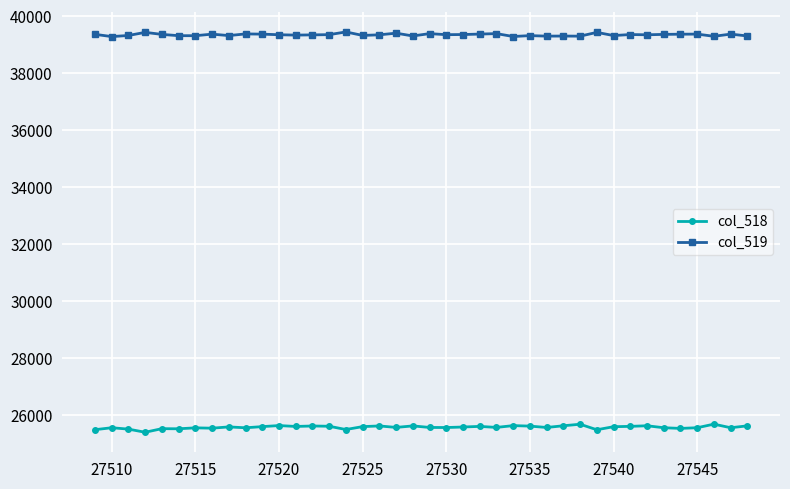

What is the difference between the maximum and minimum values in the col_519 series?

163